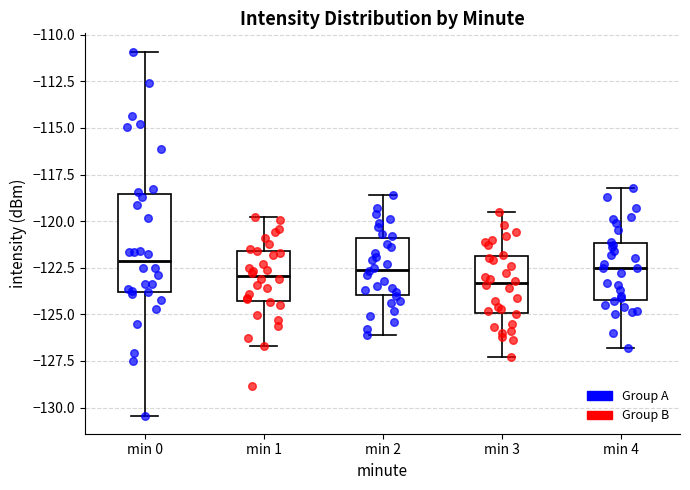

Comparing the boxes themselves (not the whiskers), which one is the tallest?

min 0